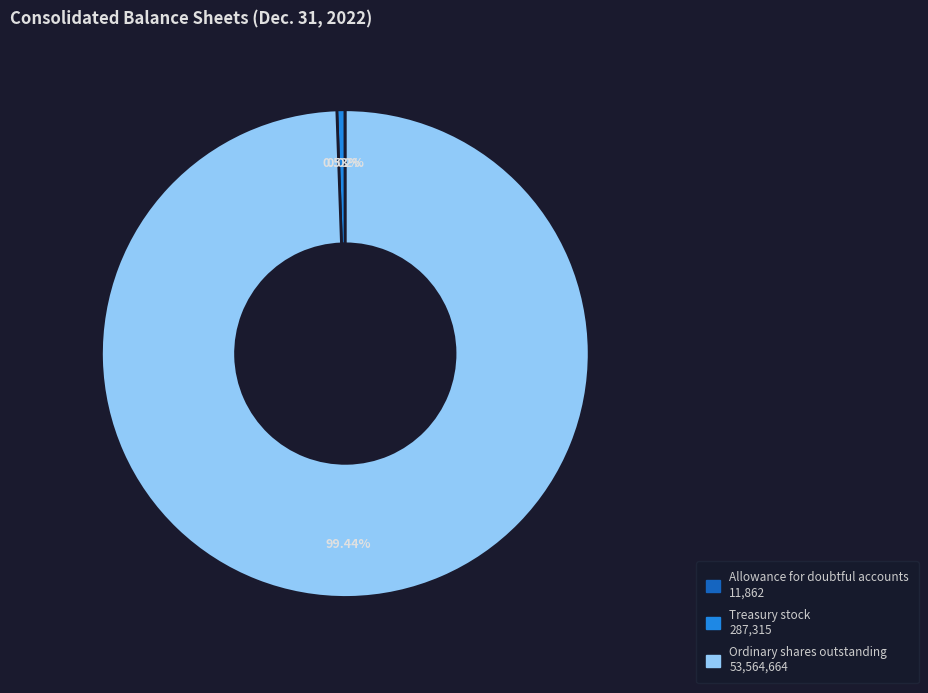

Is there any slice that represents more than half of the pie?

Yes